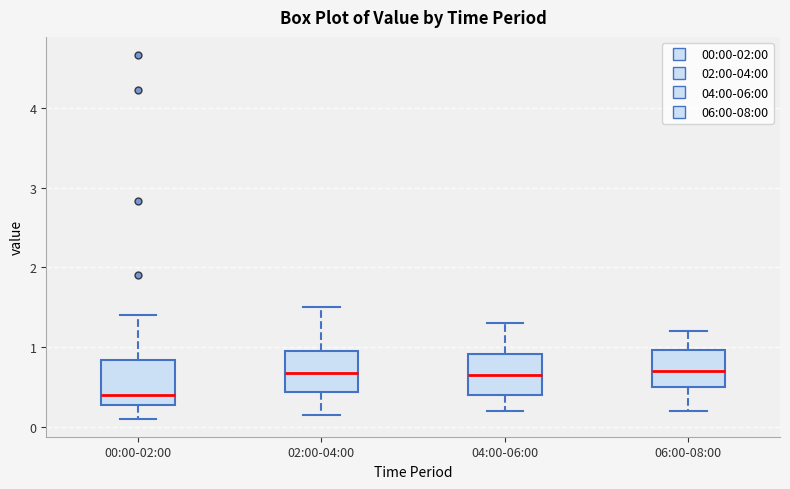

Reading left to right, read every box against the y-axis: the position of its median line, the range the box covers, and the ends of its whiskers. The values are not printed on the chart, so give them approximately, as read against the axis.

00:00-02:00: median 0.4, box 0.3 to 0.8, whiskers 0.1 to 1.4
02:00-04:00: median 0.7, box 0.4 to 1.0, whiskers 0.2 to 1.5
04:00-06:00: median 0.7, box 0.4 to 0.9, whiskers 0.2 to 1.3
06:00-08:00: median 0.7, box 0.5 to 1.0, whiskers 0.2 to 1.2